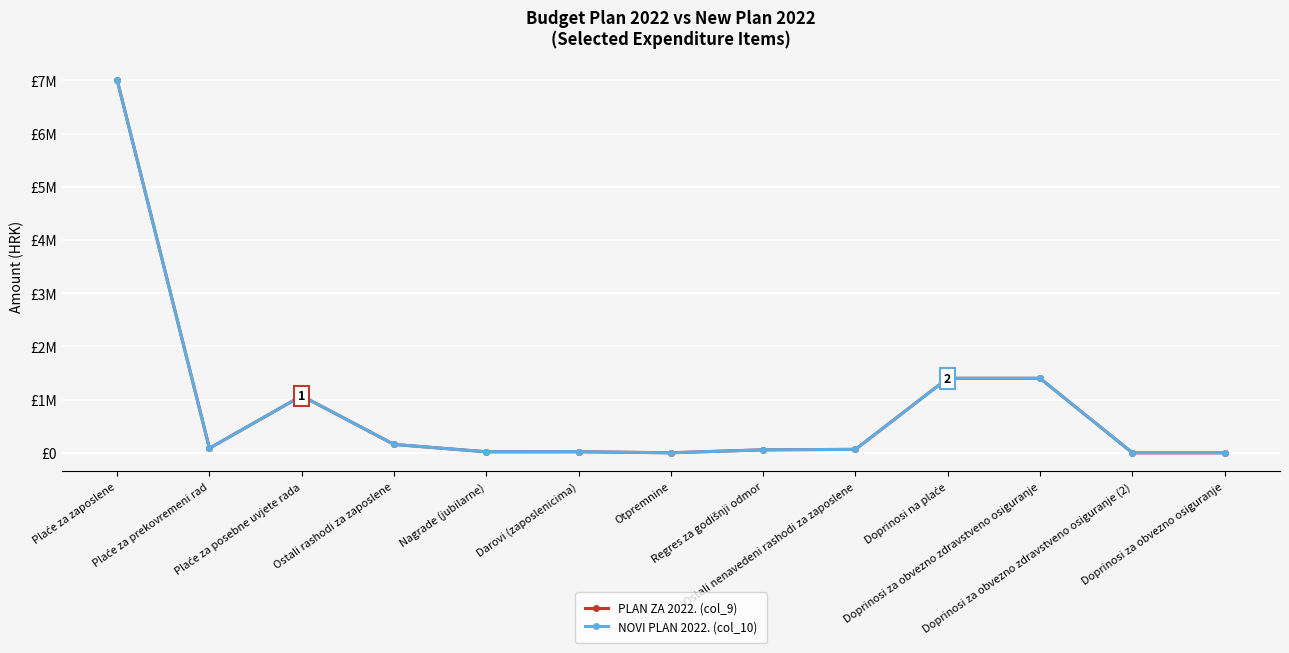

What is the label of the 13th point from the right?

Plaće za zaposlene